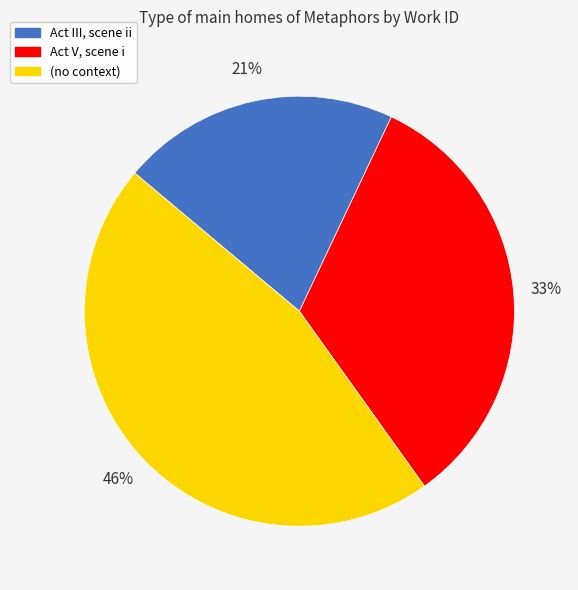

What is the ratio of the value at (no context) to the value at Act III, scene ii?

2.2